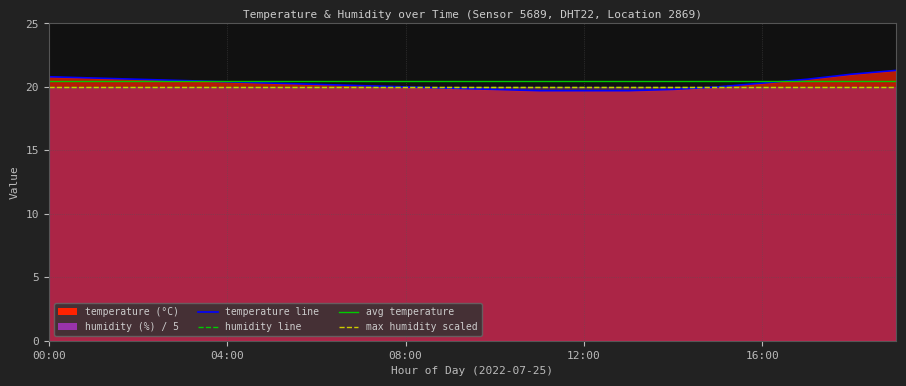

Which label corresponds to the smallest value in the chart?

11:00